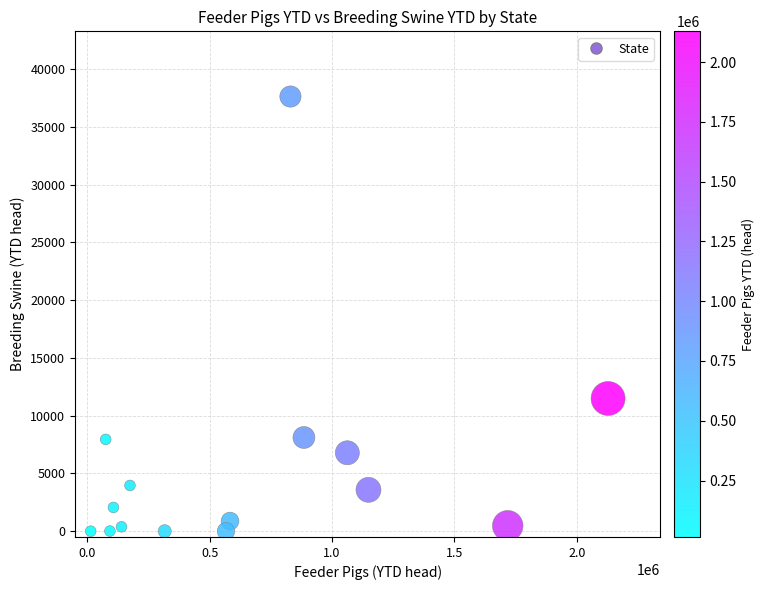

What is the range of X values (max minus min)?

2114180